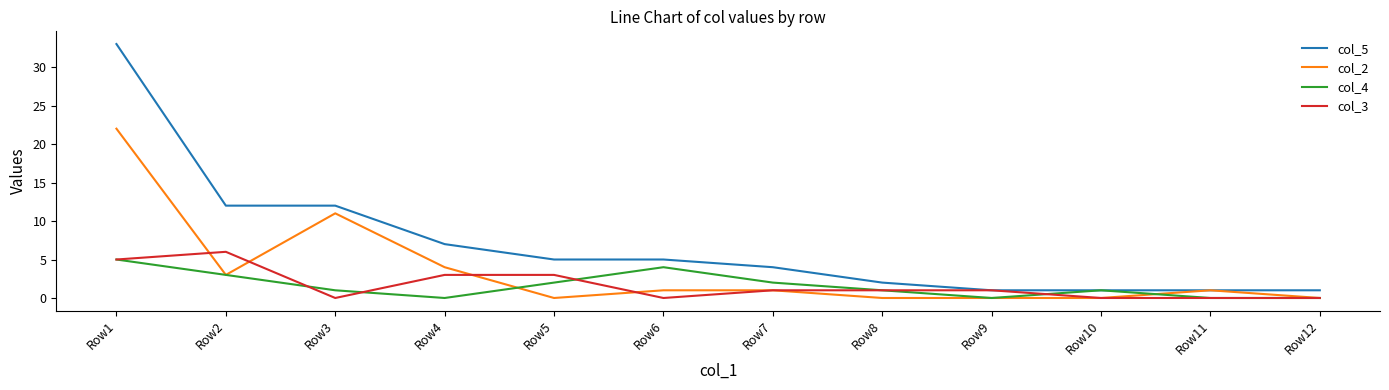

The value of col_2 at Row4 is 6. True or false?

False